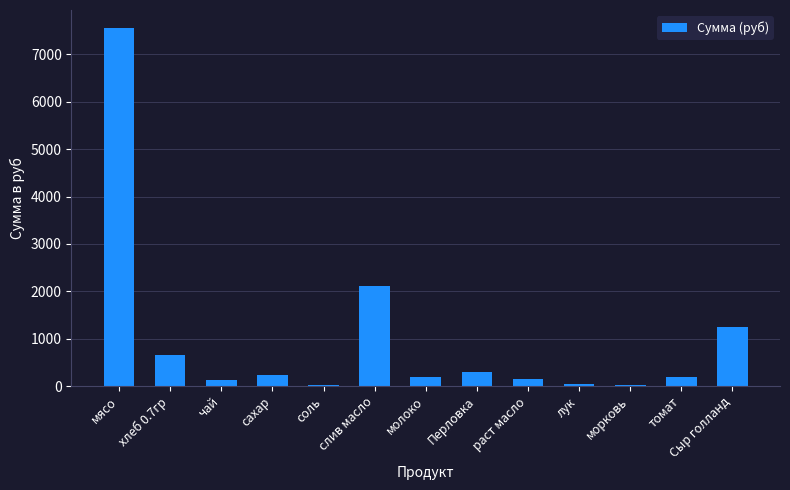

Approximately how many times larger is the value at Перловка compared to сахар?

1.3